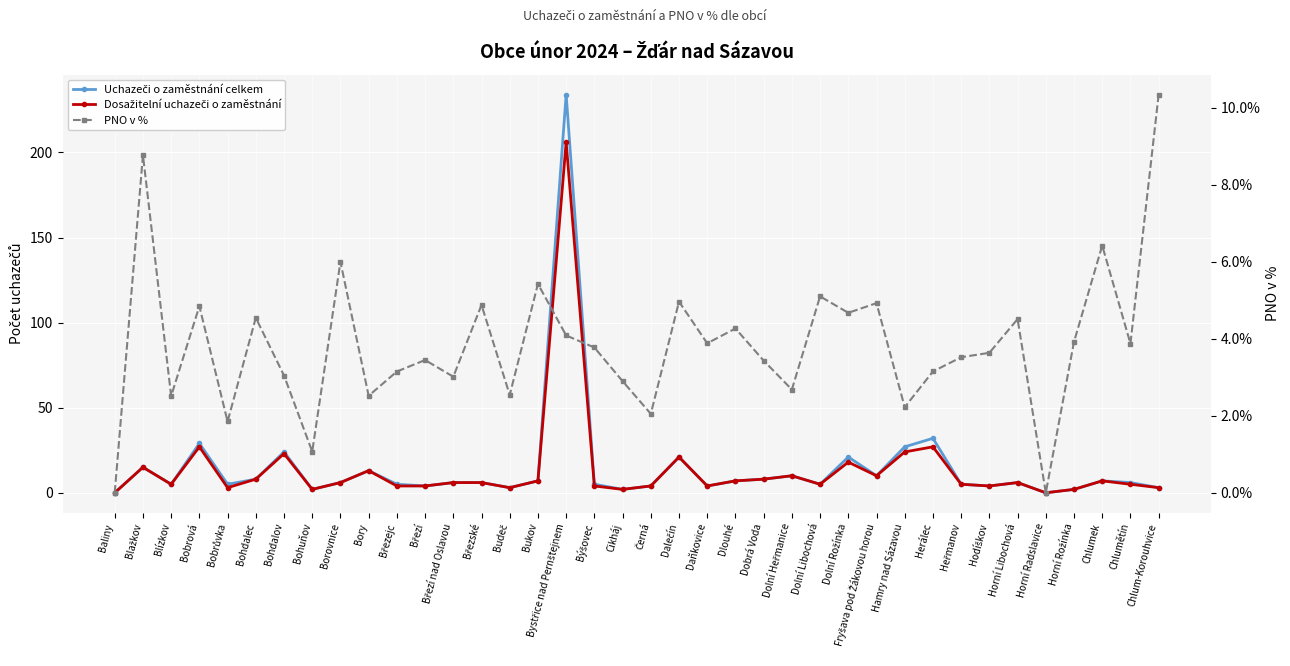

What is the difference between the maximum and minimum values in the Dosažitelní uchazeči o zaměstnání series?

206.0